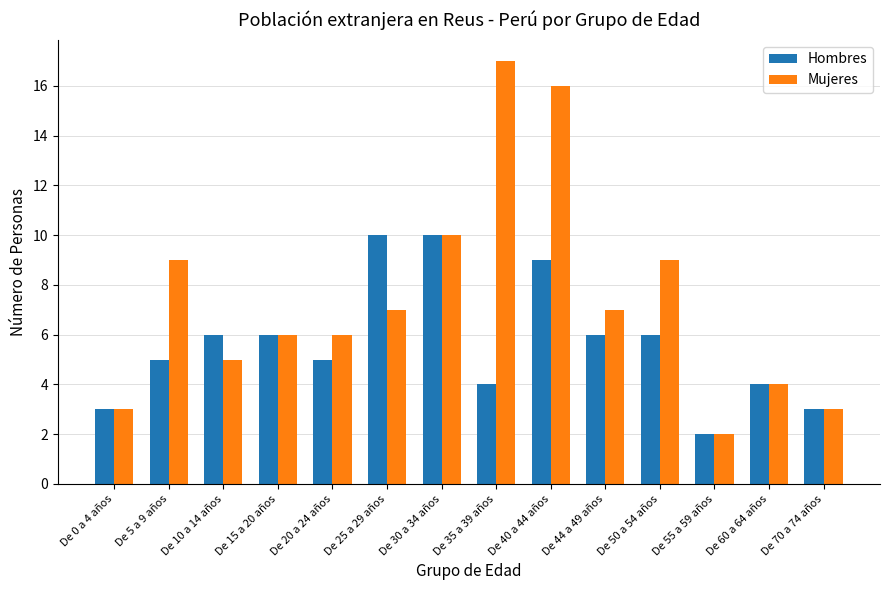

The value of Mujeres at De 30 a 34 años is 10. True or false?

True